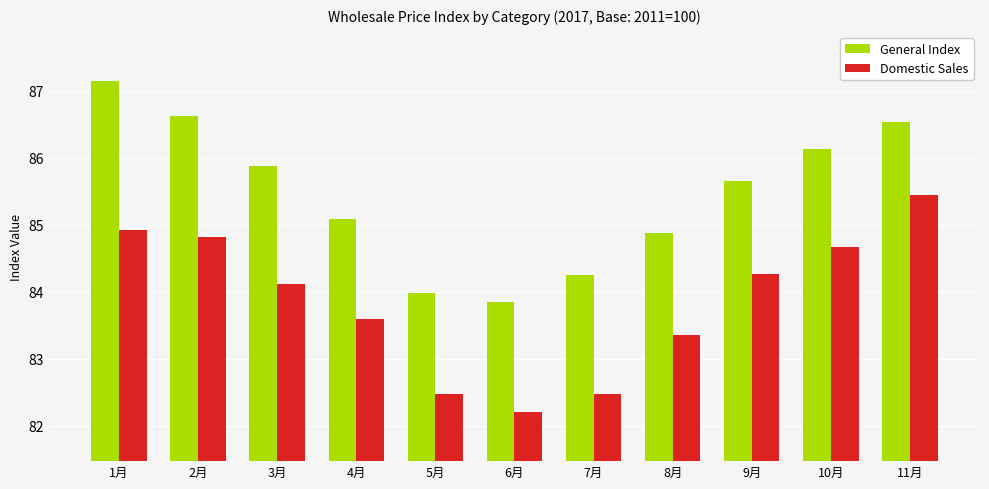

The Domestic Sales series shows 42.4 at 10月. True or false?

False